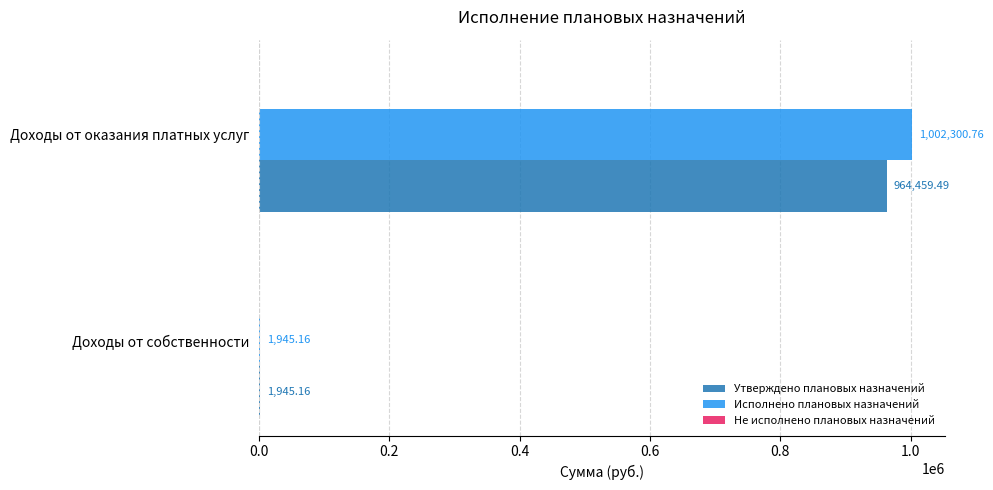

At which category is the sum across all series the highest?

Доходы от оказания платных услуг